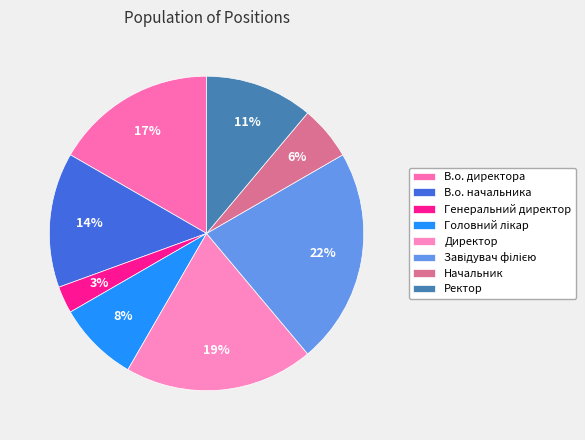

Count the number of slices in the pie.

8